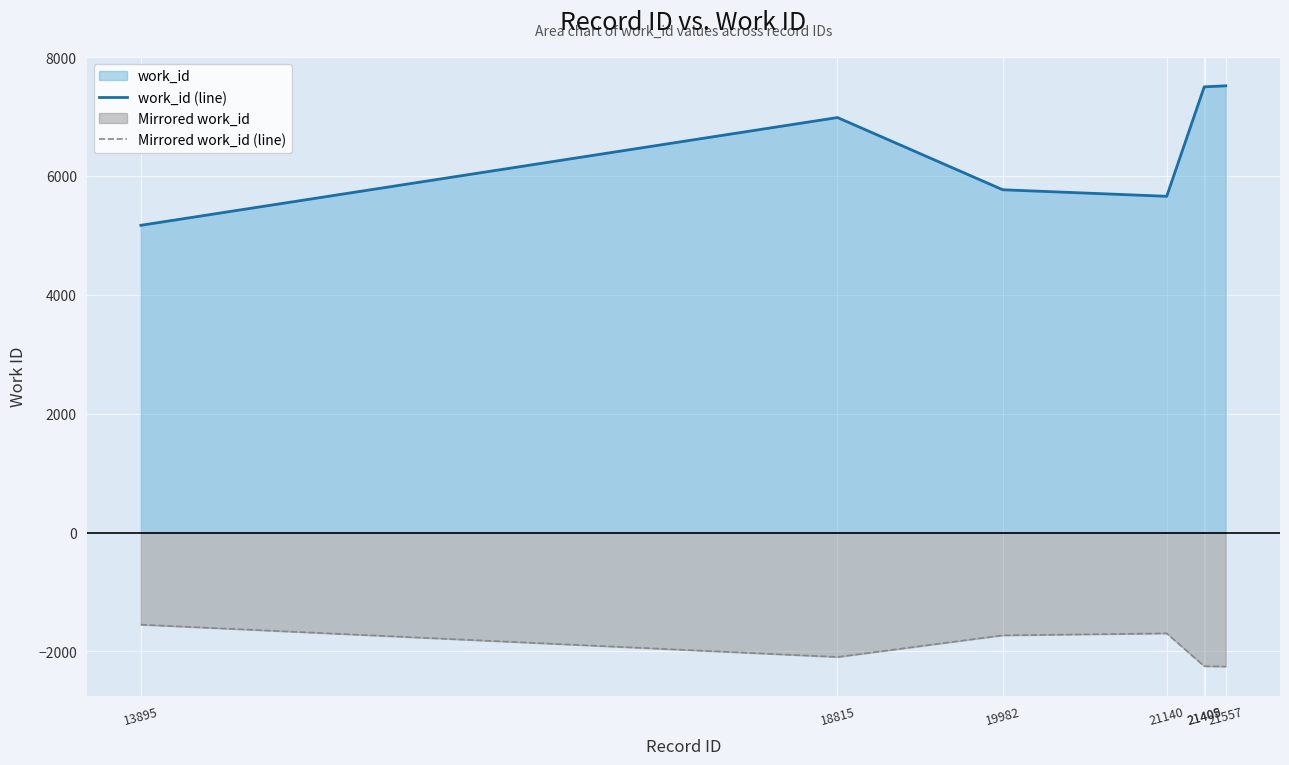

Where is work_id (line) nearest to the value 6342?

19982